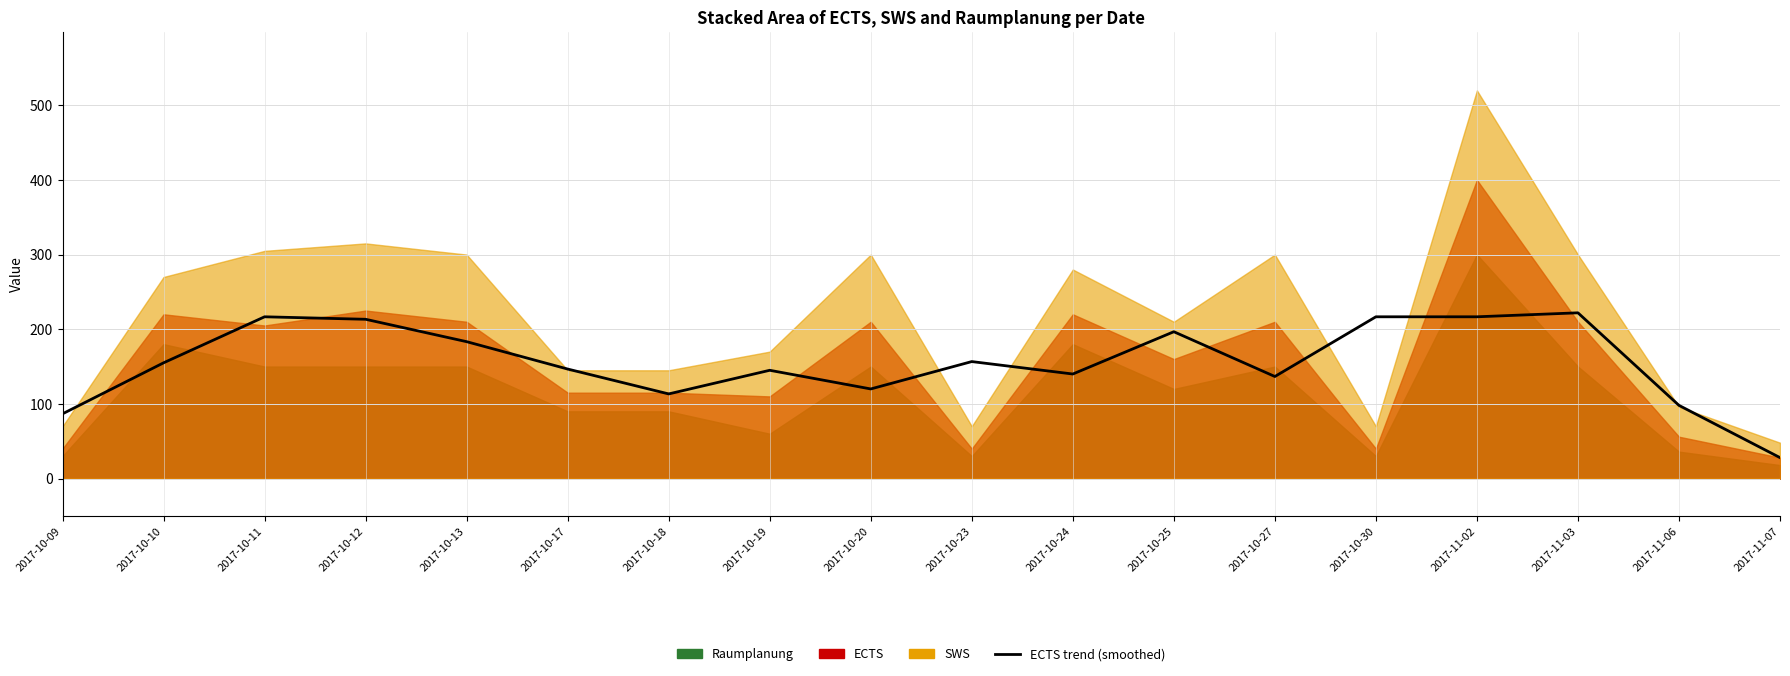

True or false: the data shows 156.7 at 2017-10-23.

True